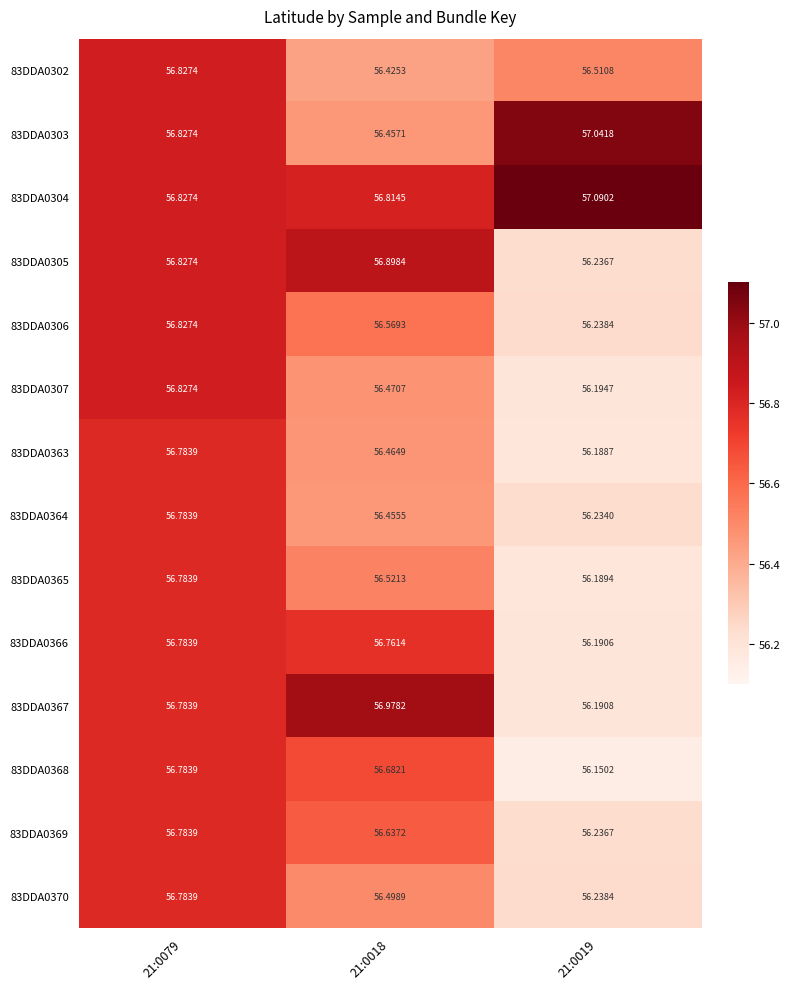

What is the minimum value shown in the chart?

56.2